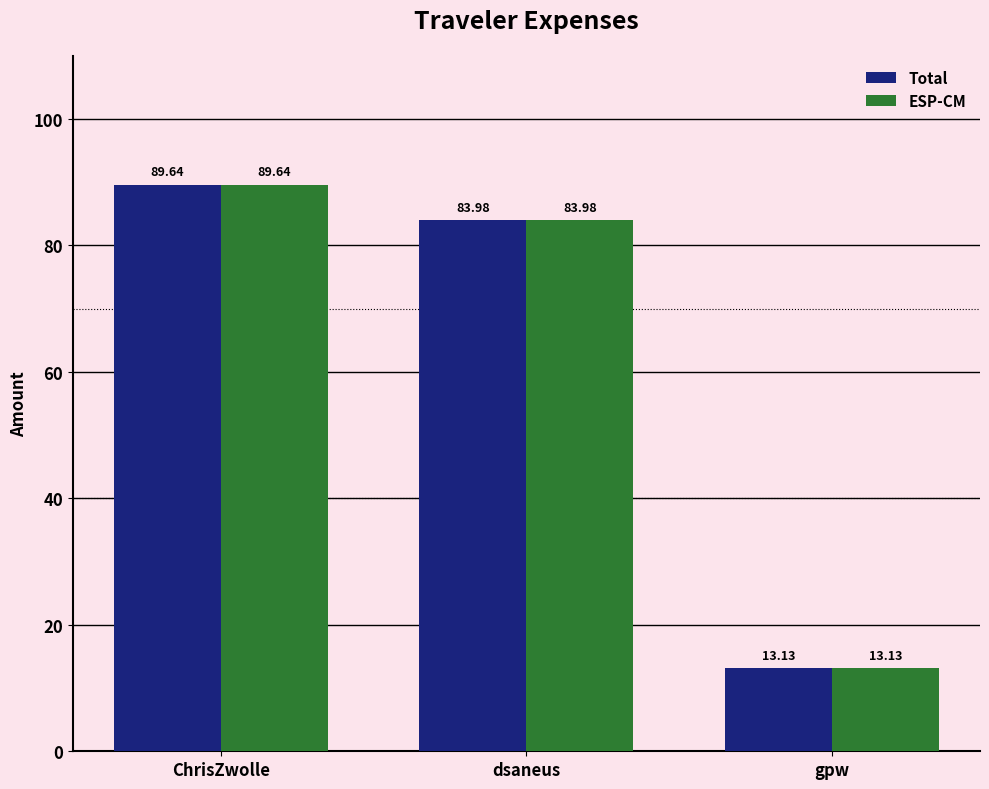

List the labels in order of ESP-CM value, largest first.

ChrisZwolle, dsaneus, gpw